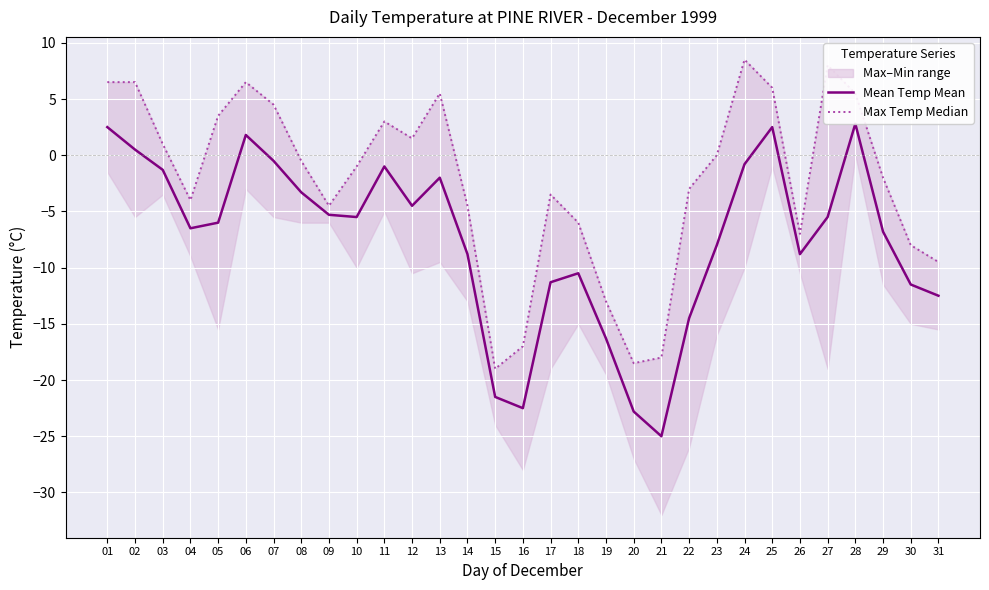

The value of Max Temp Median at 15 is -19.0. True or false?

True